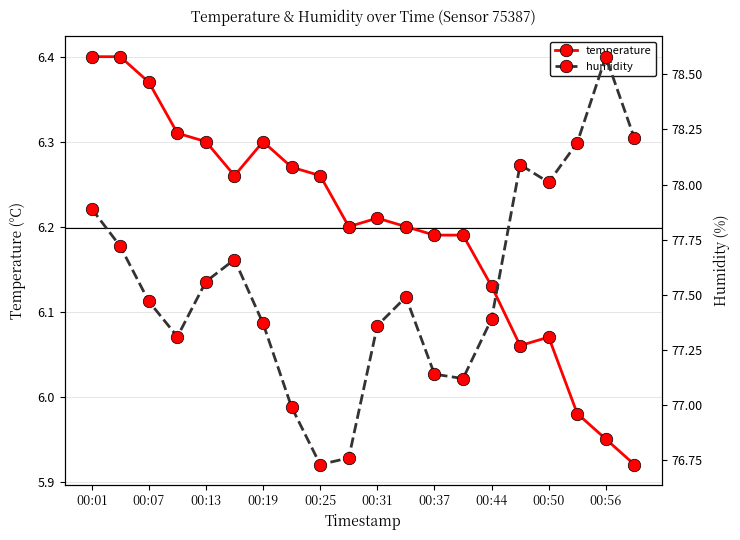

True or false: temperature and humidity cross at least once.

False